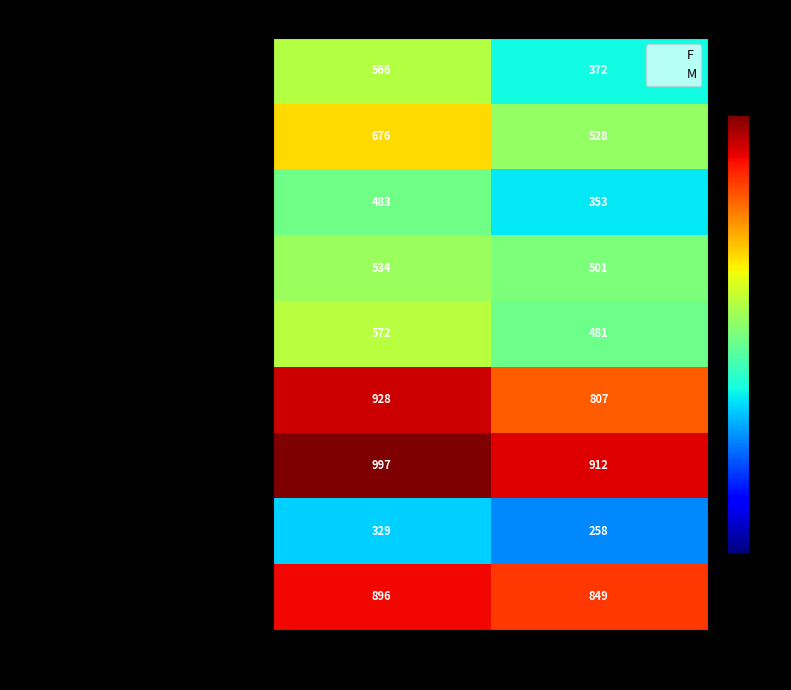

What is the total value across all series at F?

5981